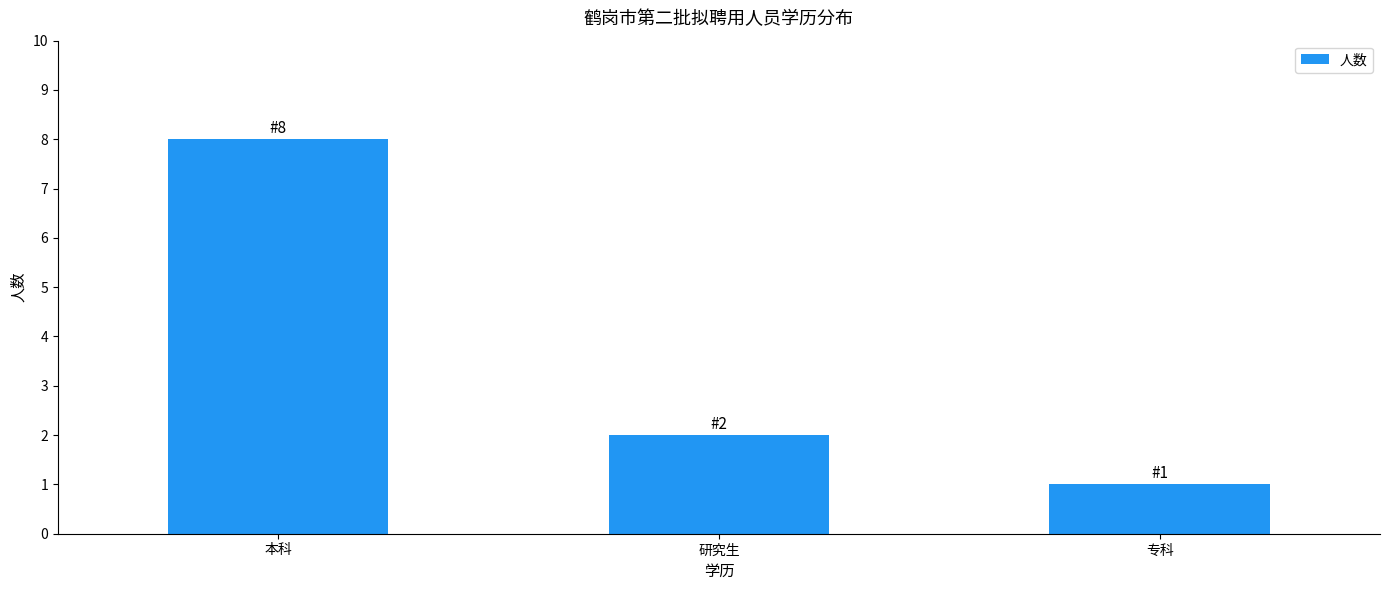

At which label does the data first exceed 2?

本科